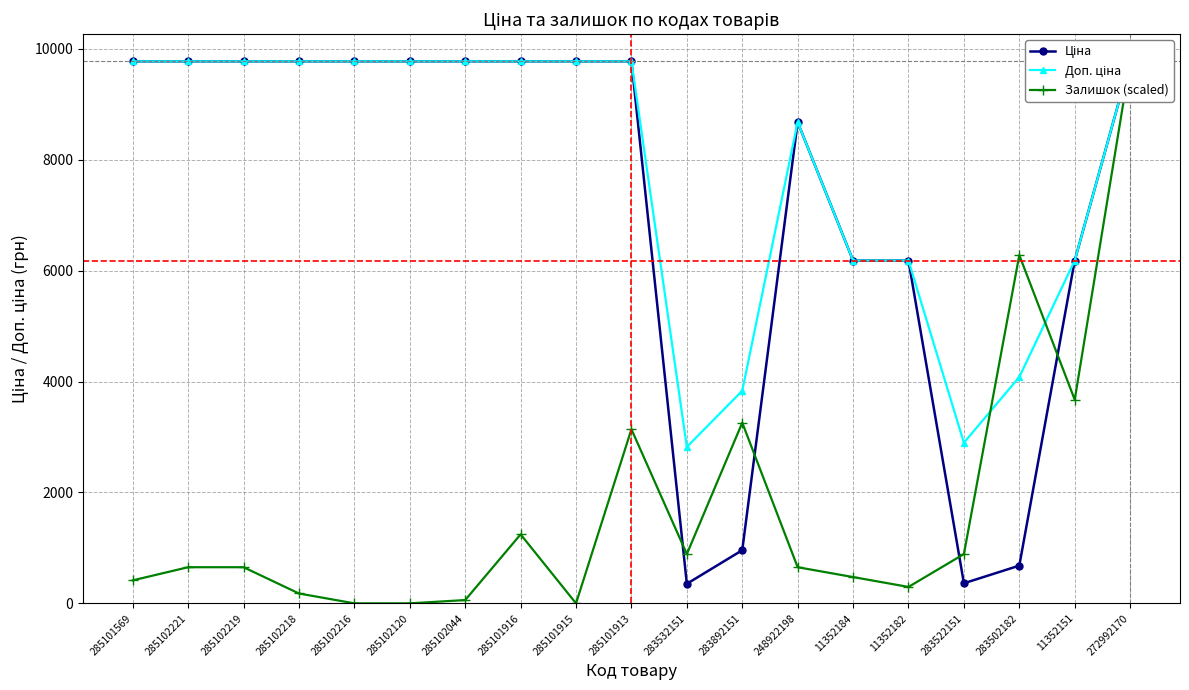

What is the difference between the maximum and minimum values in the Доп. ціна series?

6954.3